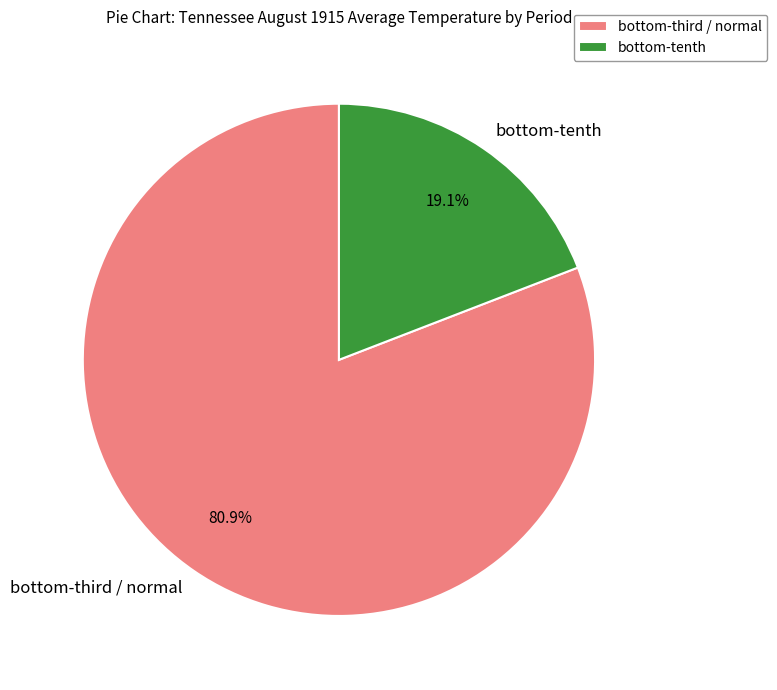

Does any single category account for the majority?

Yes